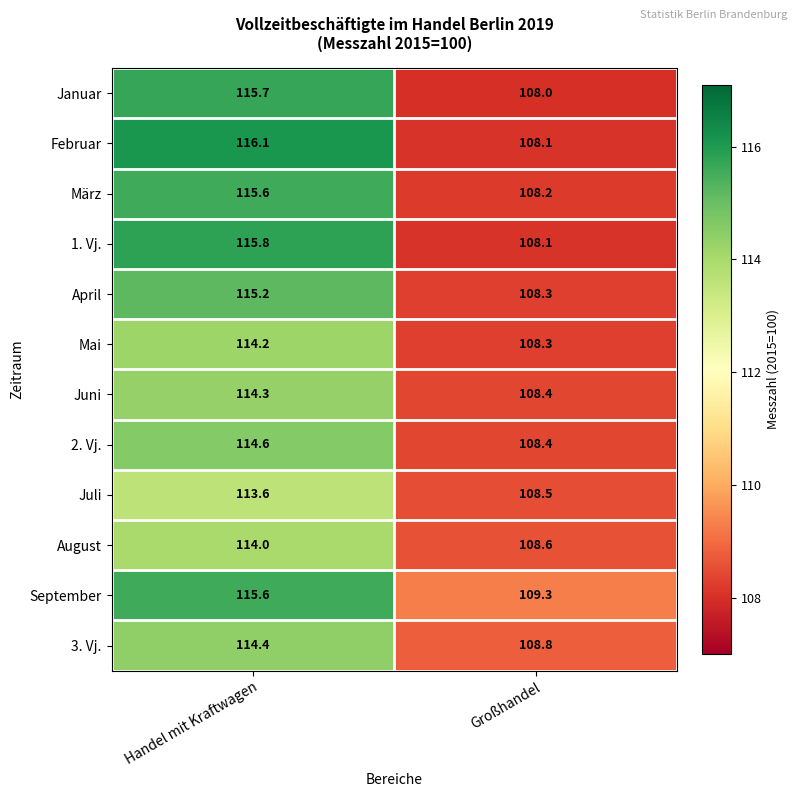

Reading left to right, list all the values displayed in this chart.

Januar: 115.7	108.0
Februar: 116.1	108.1
März: 115.6	108.2
1. Vj.: 115.8	108.1
April: 115.2	108.3
Mai: 114.2	108.3
Juni: 114.3	108.4
2. Vj.: 114.6	108.4
Juli: 113.6	108.5
August: 114.0	108.6
September: 115.6	109.3
3. Vj.: 114.4	108.8